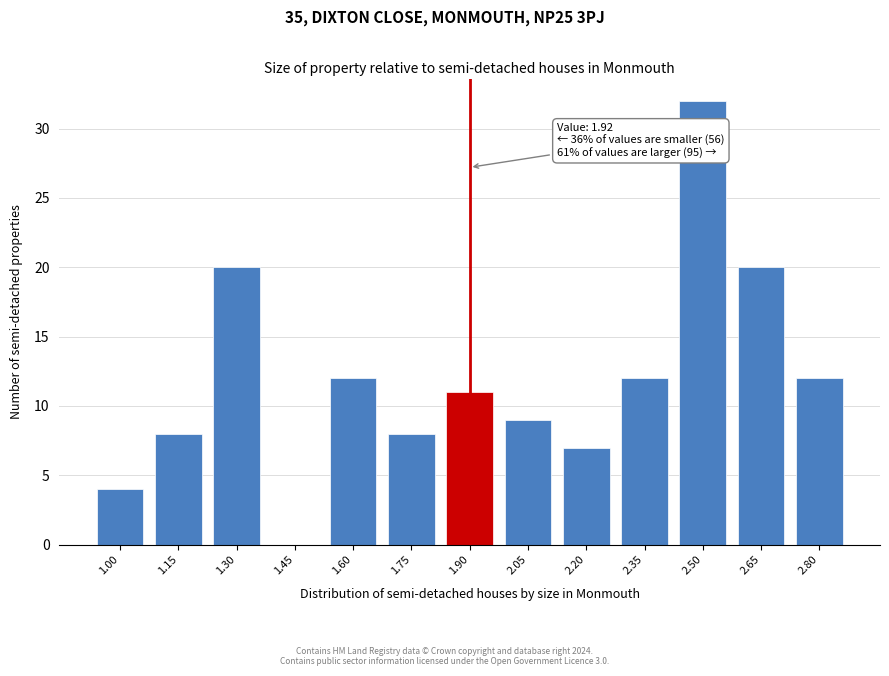

Reading left to right, what are all the values shown in this chart?

1.00=4	1.15=8	1.30=20	1.45=0	1.60=12	1.75=8	1.90=11	2.05=9	2.20=7	2.35=12	2.50=32	2.65=20	2.80=12